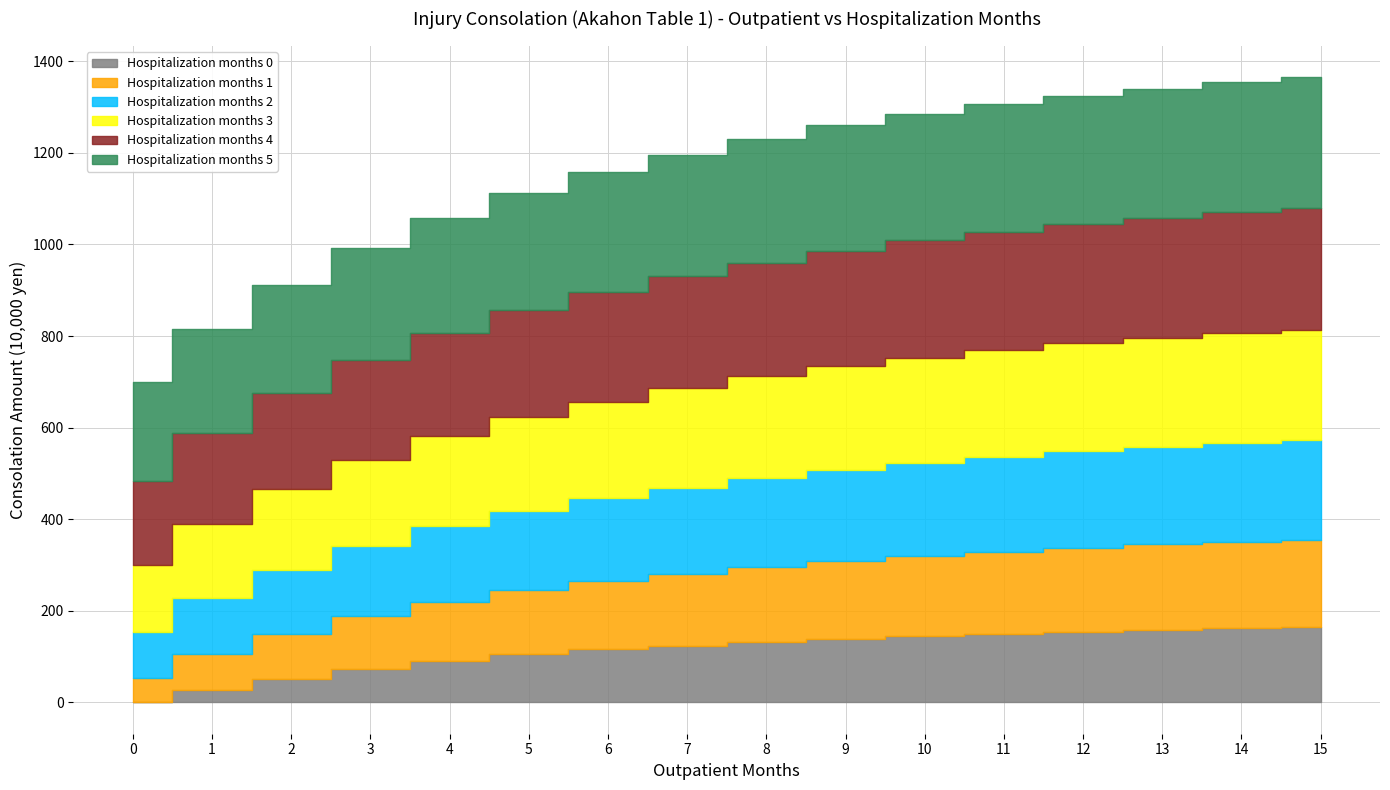

List the series in order of their peak value, lowest first.

Hospitalization months 0, Hospitalization months 1, Hospitalization months 2, Hospitalization months 3, Hospitalization months 4, Hospitalization months 5